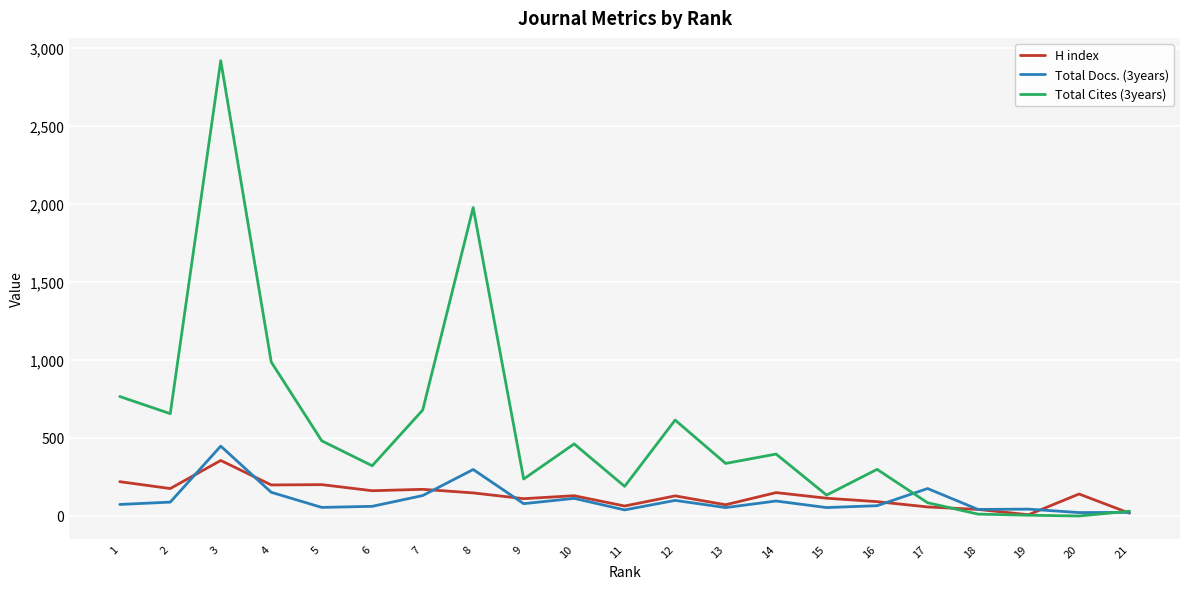

Where is the first local maximum for Total Docs. (3years)?

3